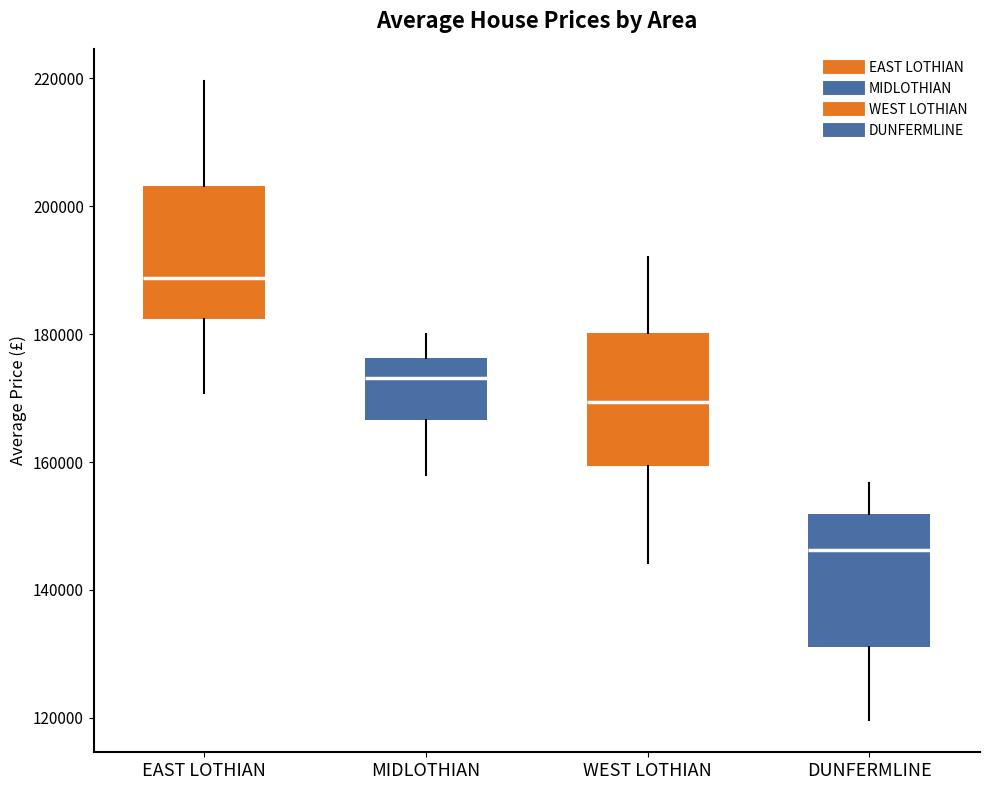

Where does the lower whisker of the box for EAST LOTHIAN end on the y-axis? The values are not printed on the chart, so give them approximately, as read against the axis.

170000